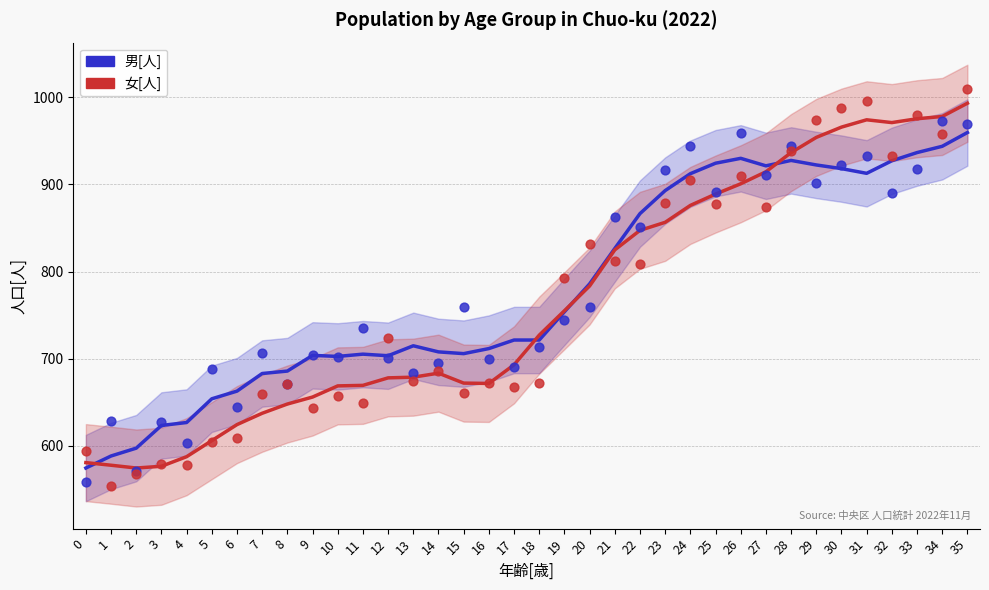

Which series has the largest total across all categories?

男[人]